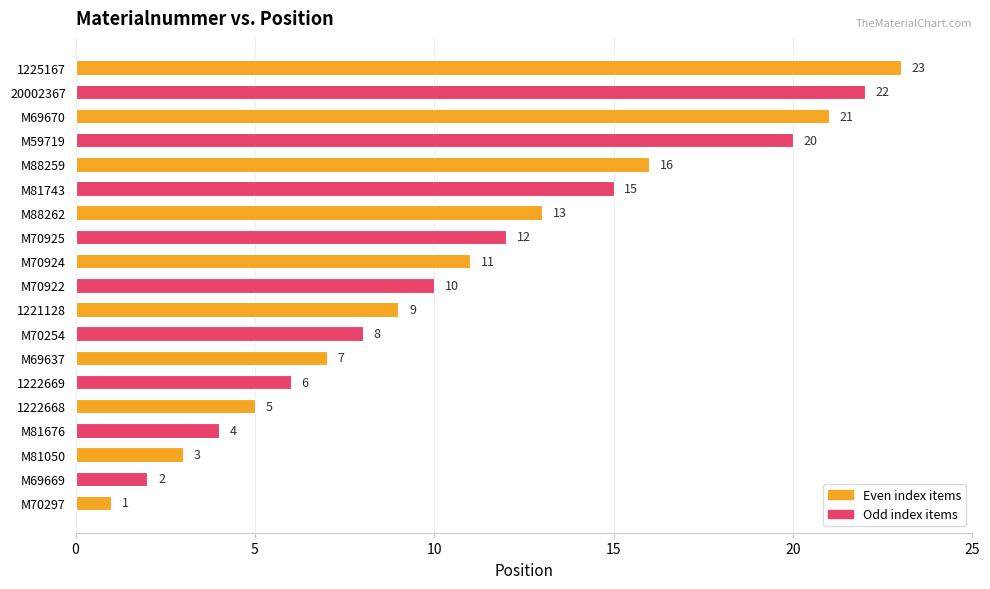

Are the bars grouped side by side (vs. stacked)?

No